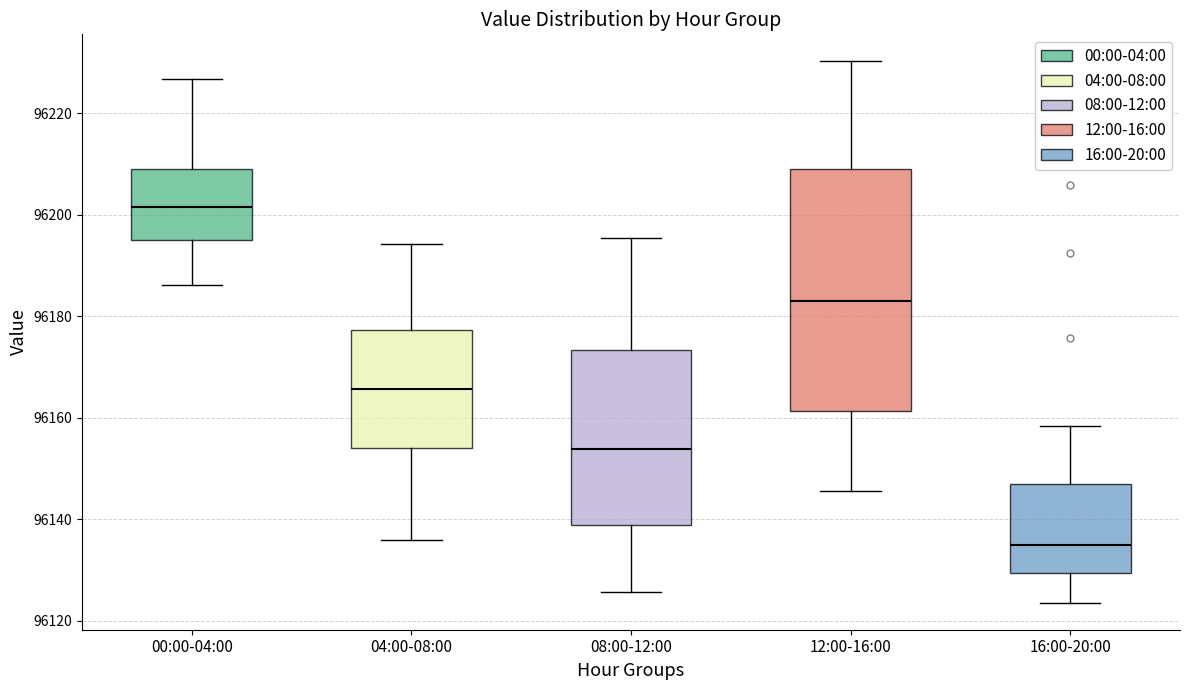

Reading left to right, read every box against the y-axis: the position of its median line, the range the box covers, and the ends of its whiskers. The values are not printed on the chart, so give them approximately, as read against the axis.

00:00-04:00: median 96202, box 96194 to 96208, whiskers 96186 to 96226
04:00-08:00: median 96166, box 96154 to 96178, whiskers 96136 to 96194
08:00-12:00: median 96154, box 96138 to 96174, whiskers 96126 to 96196
12:00-16:00: median 96182, box 96162 to 96210, whiskers 96146 to 96230
16:00-20:00: median 96134, box 96130 to 96148, whiskers 96124 to 96158